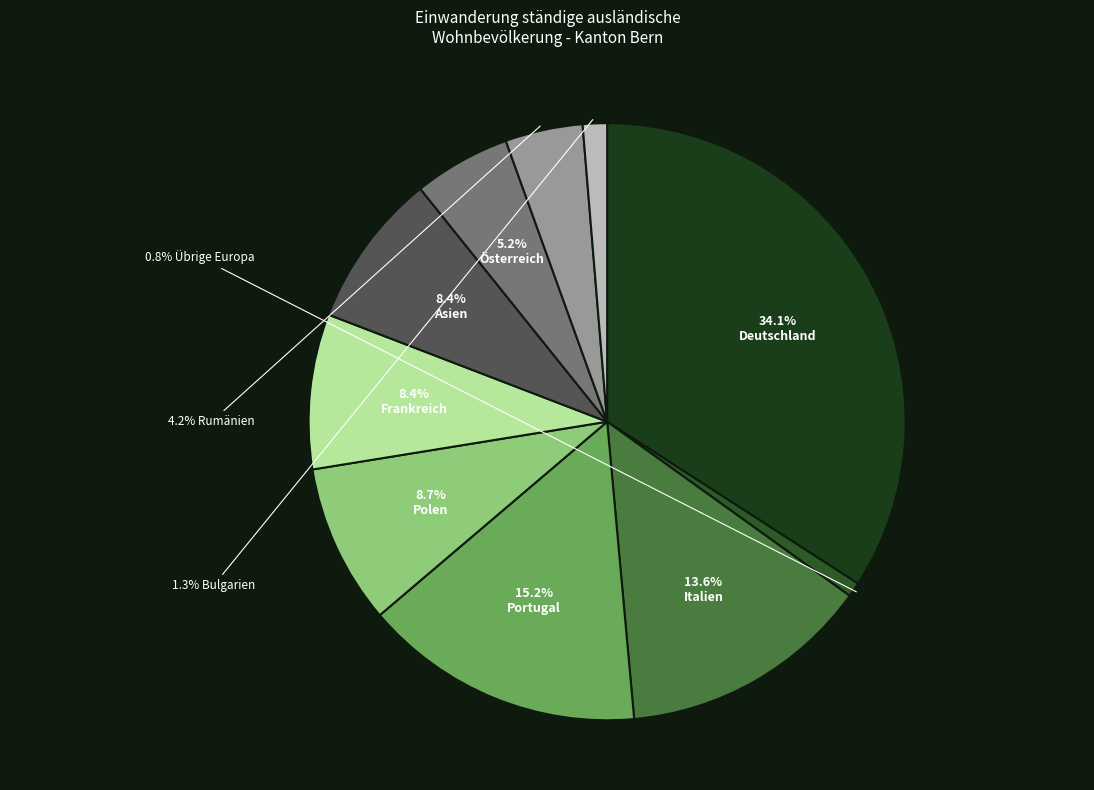

Is there any slice that represents more than half of the pie?

No